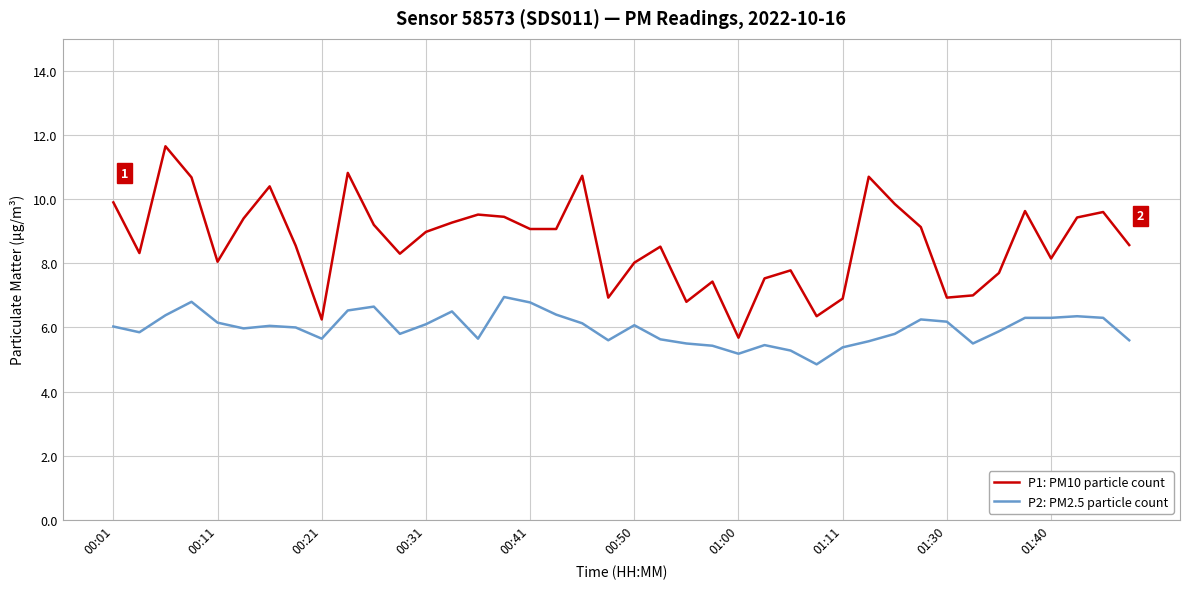

Rank the series by their maximum value, from lowest to highest.

P2: PM2.5 particle count, P1: PM10 particle count